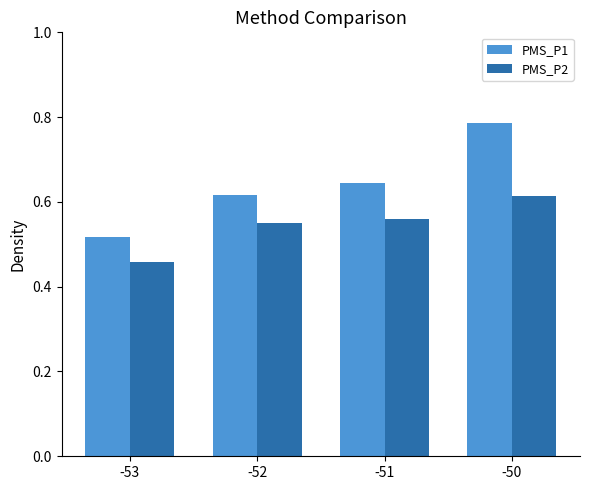

Count the PMS_P1 values in the range 0 to 1.

4